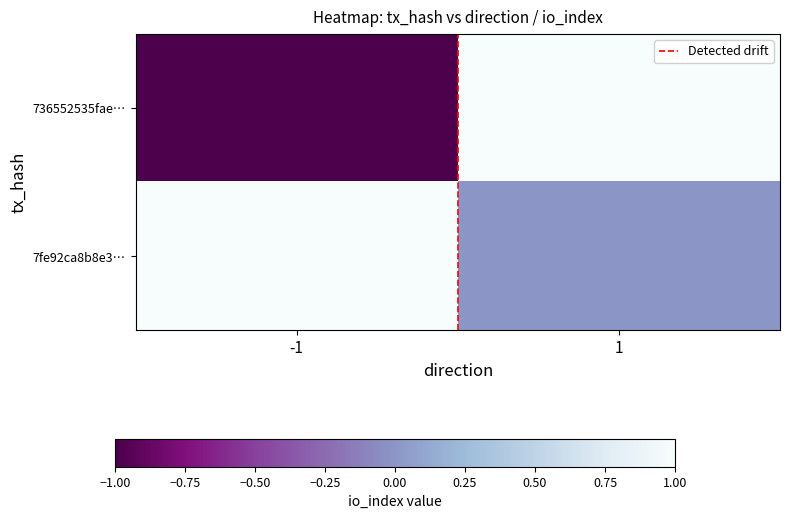

Count the number of categories in the chart.

2